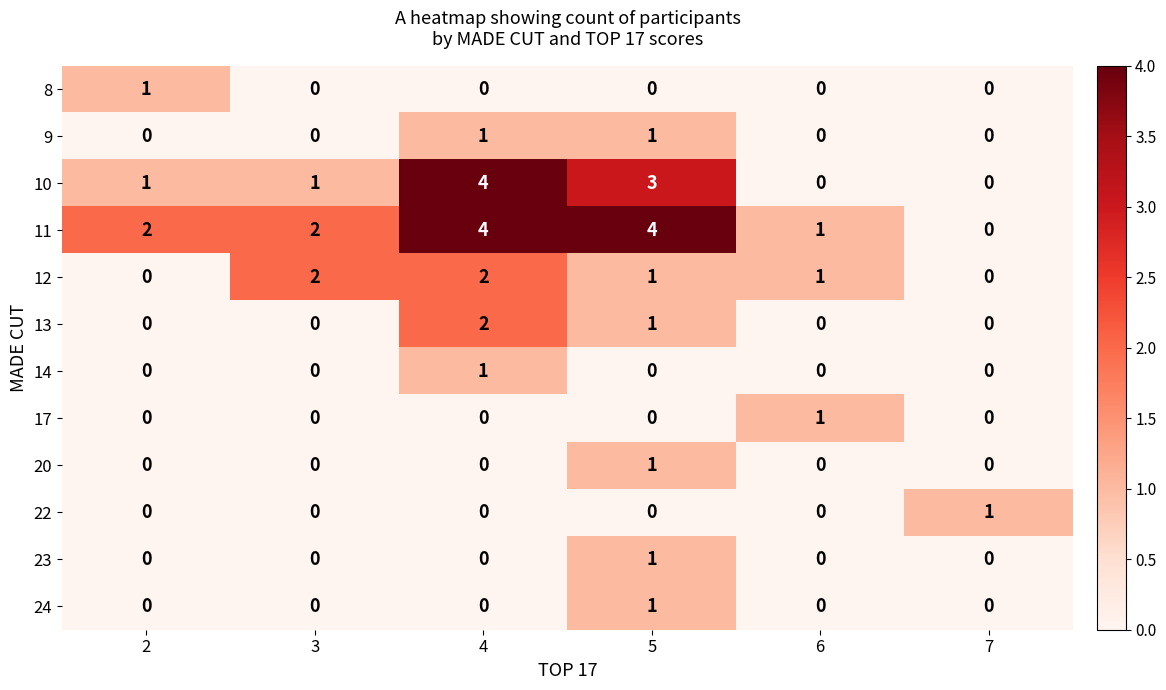

Count the 23 values in the range 0 to 1.

6